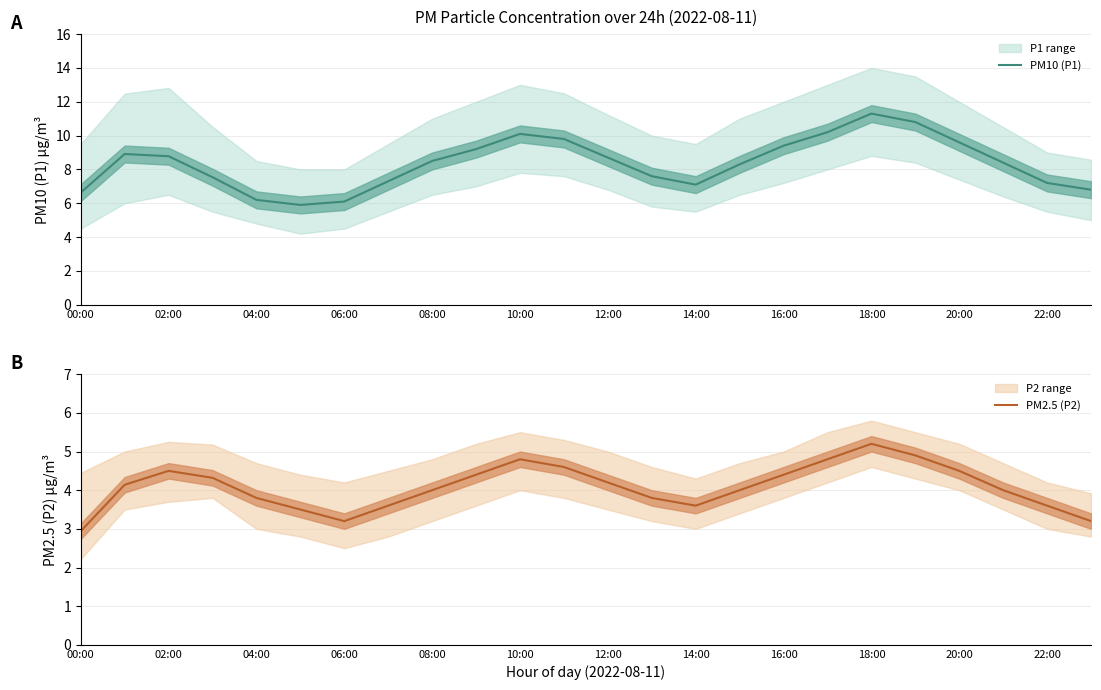

The PM2.5 (P2) series shows 2.2 at 06:00. True or false?

False